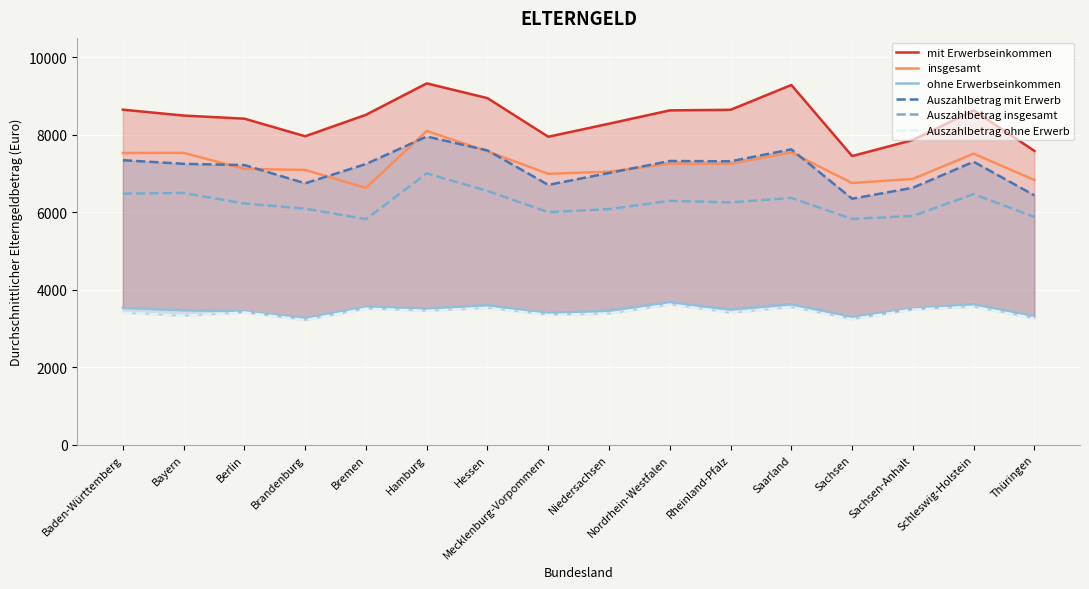

What is the average value of the Auszahlbetrag ohne Erwerb series?

3418